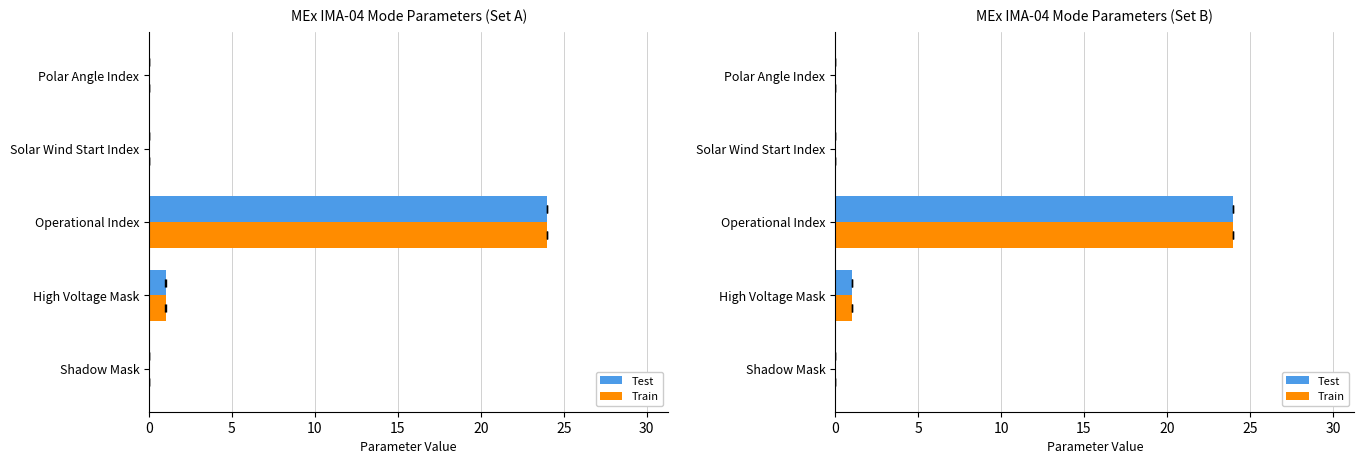

What is the maximum value for Test?

24